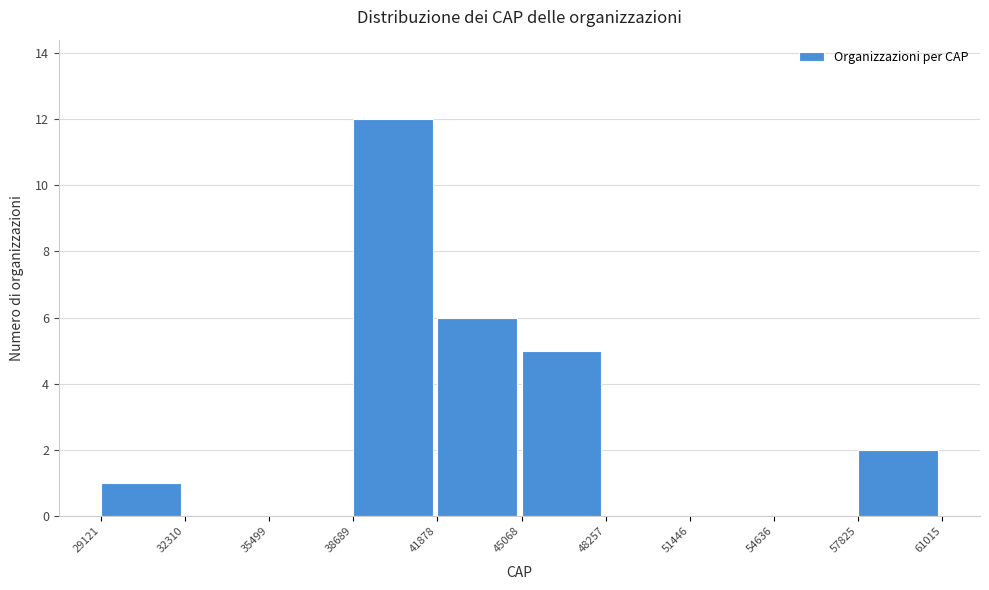

Over which range of the x-axis is the bar tallest?

38689 to 41878